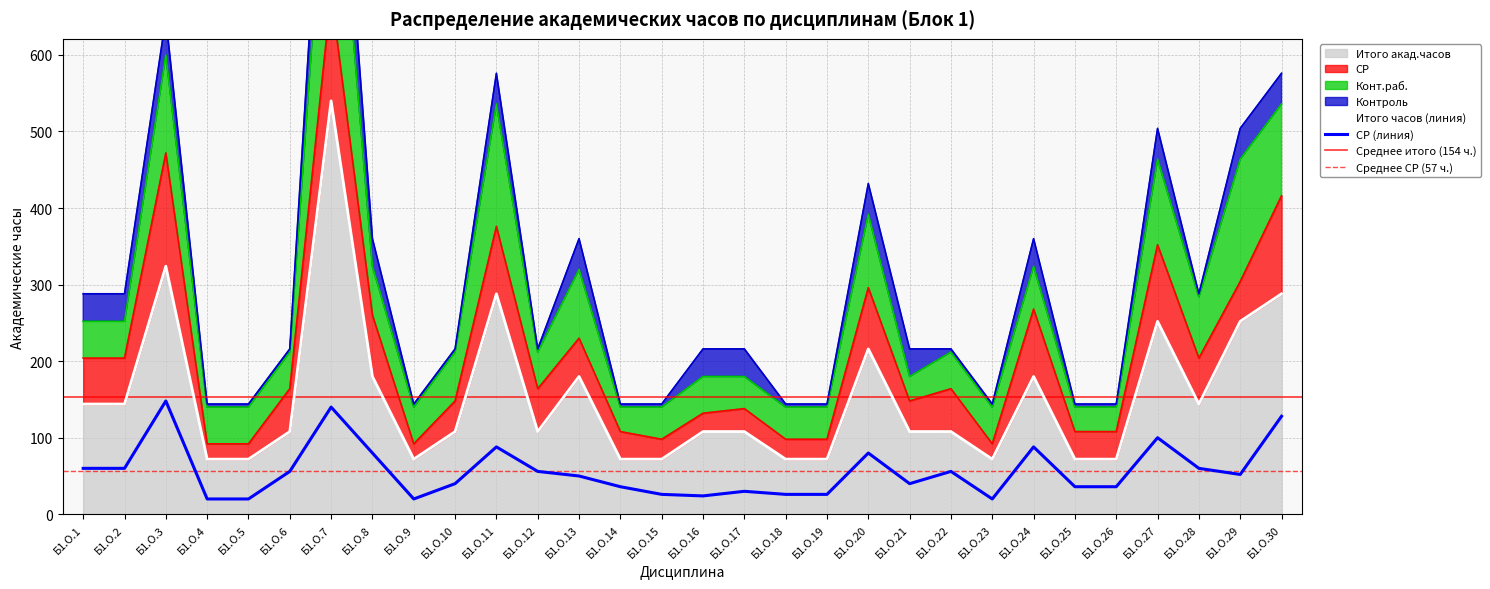

Reading right to left, transcribe all the data shown in this chart.

Итого акад.часов: Б1.О.30=288	Б1.О.29=252	Б1.О.28=144	Б1.О.27=252	Б1.О.26=72	Б1.О.25=72	Б1.О.24=180	Б1.О.23=72	Б1.О.22=108	Б1.О.21=108	Б1.О.20=216	Б1.О.19=72	Б1.О.18=72	Б1.О.17=108	Б1.О.16=108	Б1.О.15=72	Б1.О.14=72	Б1.О.13=180	Б1.О.12=108	Б1.О.11=288	Б1.О.10=108	Б1.О.9=72	Б1.О.8=180	Б1.О.7=540	Б1.О.6=108	Б1.О.5=72	Б1.О.4=72	Б1.О.3=324	Б1.О.2=144	Б1.О.1=144
СР: Б1.О.30=128	Б1.О.29=52	Б1.О.28=60	Б1.О.27=100	Б1.О.26=36	Б1.О.25=36	Б1.О.24=88	Б1.О.23=20	Б1.О.22=56	Б1.О.21=40	Б1.О.20=80	Б1.О.19=26	Б1.О.18=26	Б1.О.17=30	Б1.О.16=24	Б1.О.15=26	Б1.О.14=36	Б1.О.13=50	Б1.О.12=56	Б1.О.11=88	Б1.О.10=40	Б1.О.9=20	Б1.О.8=80	Б1.О.7=140	Б1.О.6=56	Б1.О.5=20	Б1.О.4=20	Б1.О.3=148	Б1.О.2=60	Б1.О.1=60